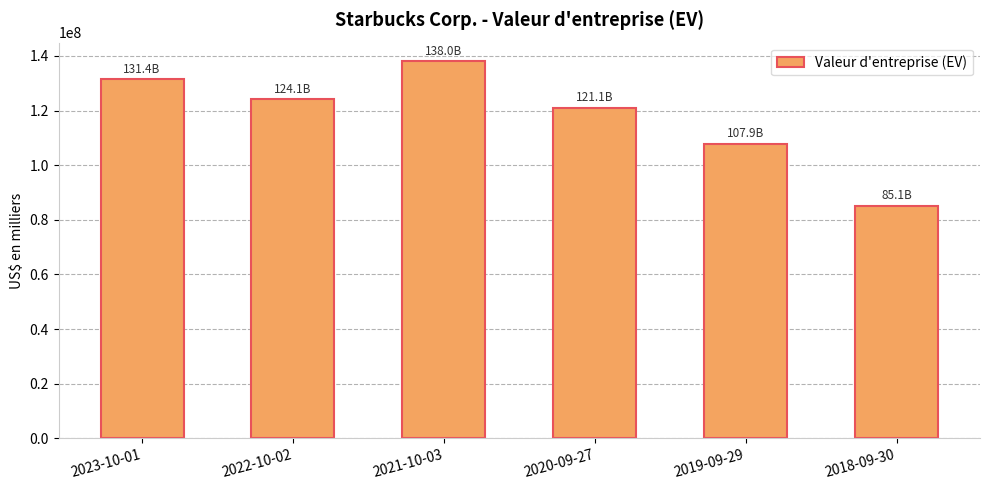

What is the ratio of the value at 2021-10-03 to the value at 2018-09-30?

1.6